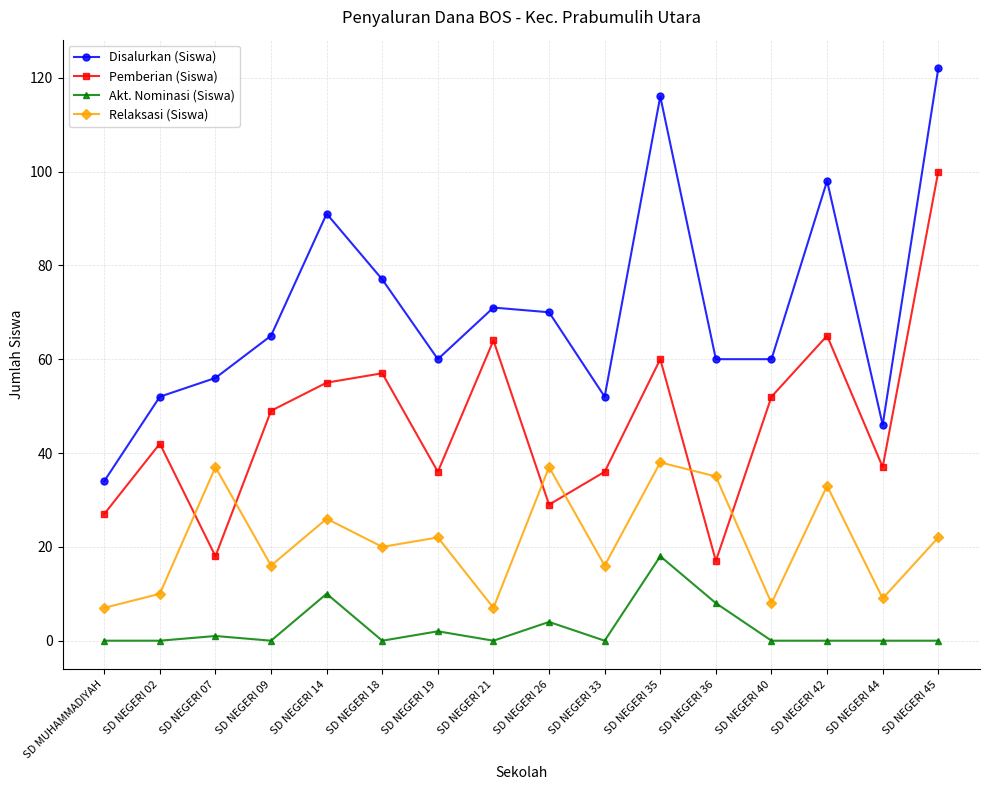

What is the sum of all Akt. Nominasi (Siswa) values?

43